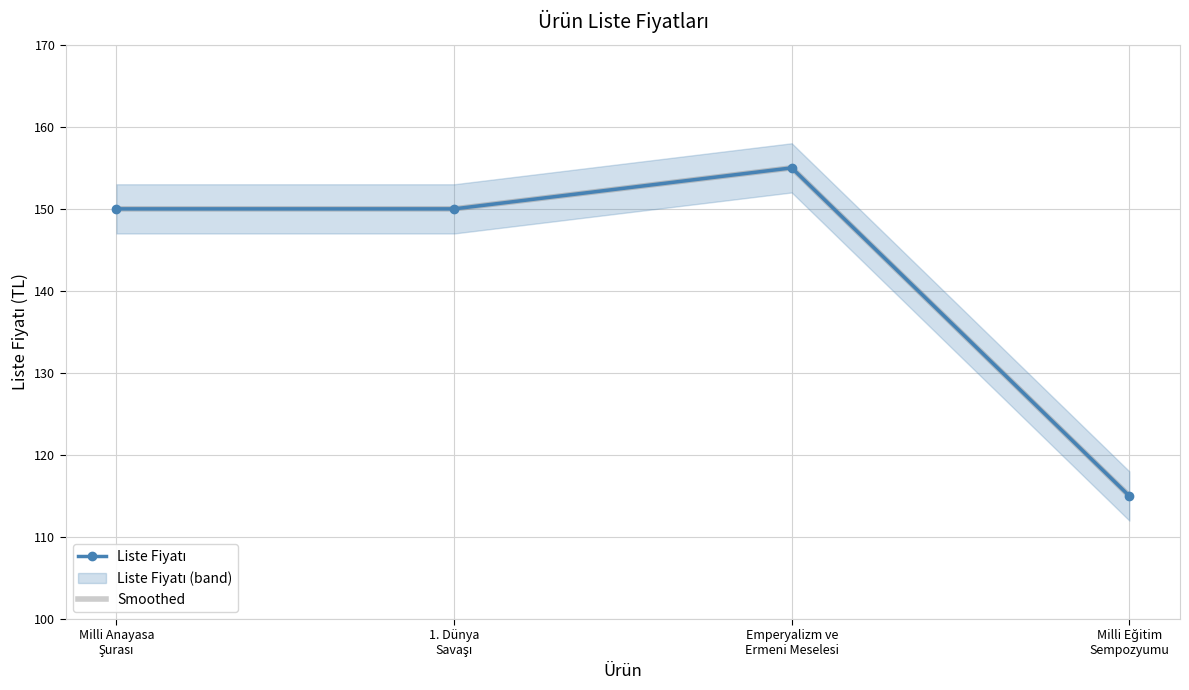

True or false: Smoothed and Liste Fiyatı cross at least once.

False